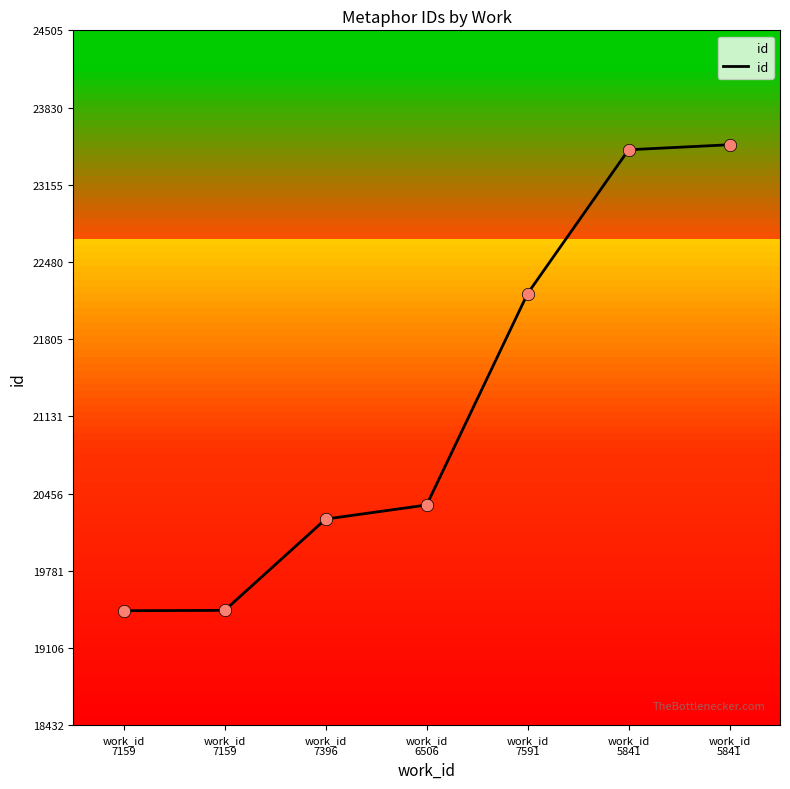

What is the ratio of the value at work_id
5841 to the value at work_id
7591?

1.1